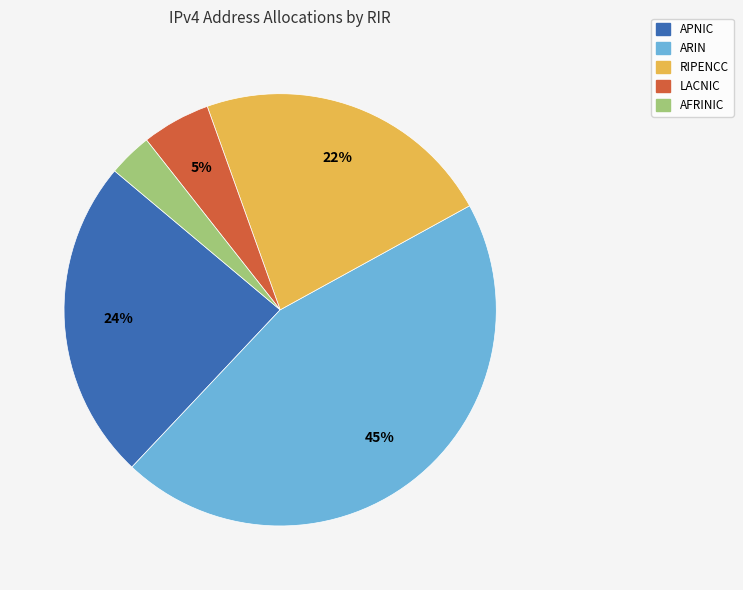

Is there any slice that represents more than half of the pie?

No